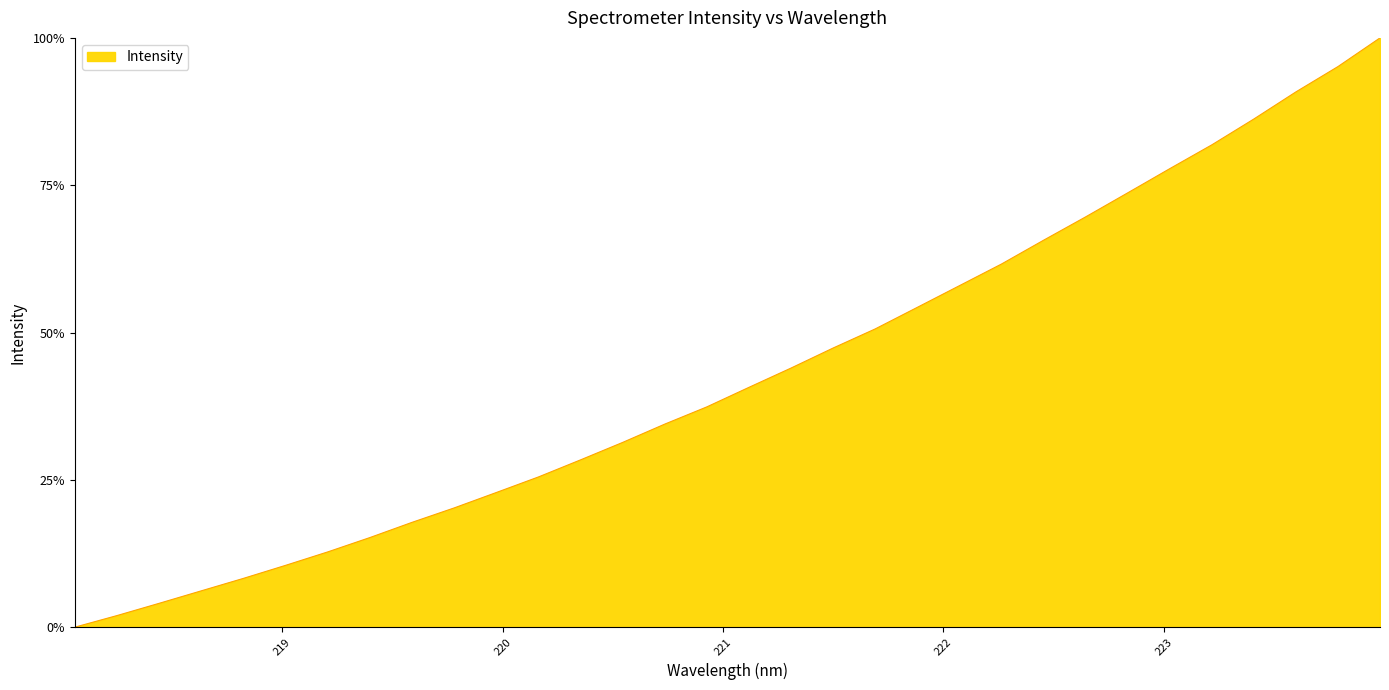

What is the difference between the maximum and minimum values?

100.0